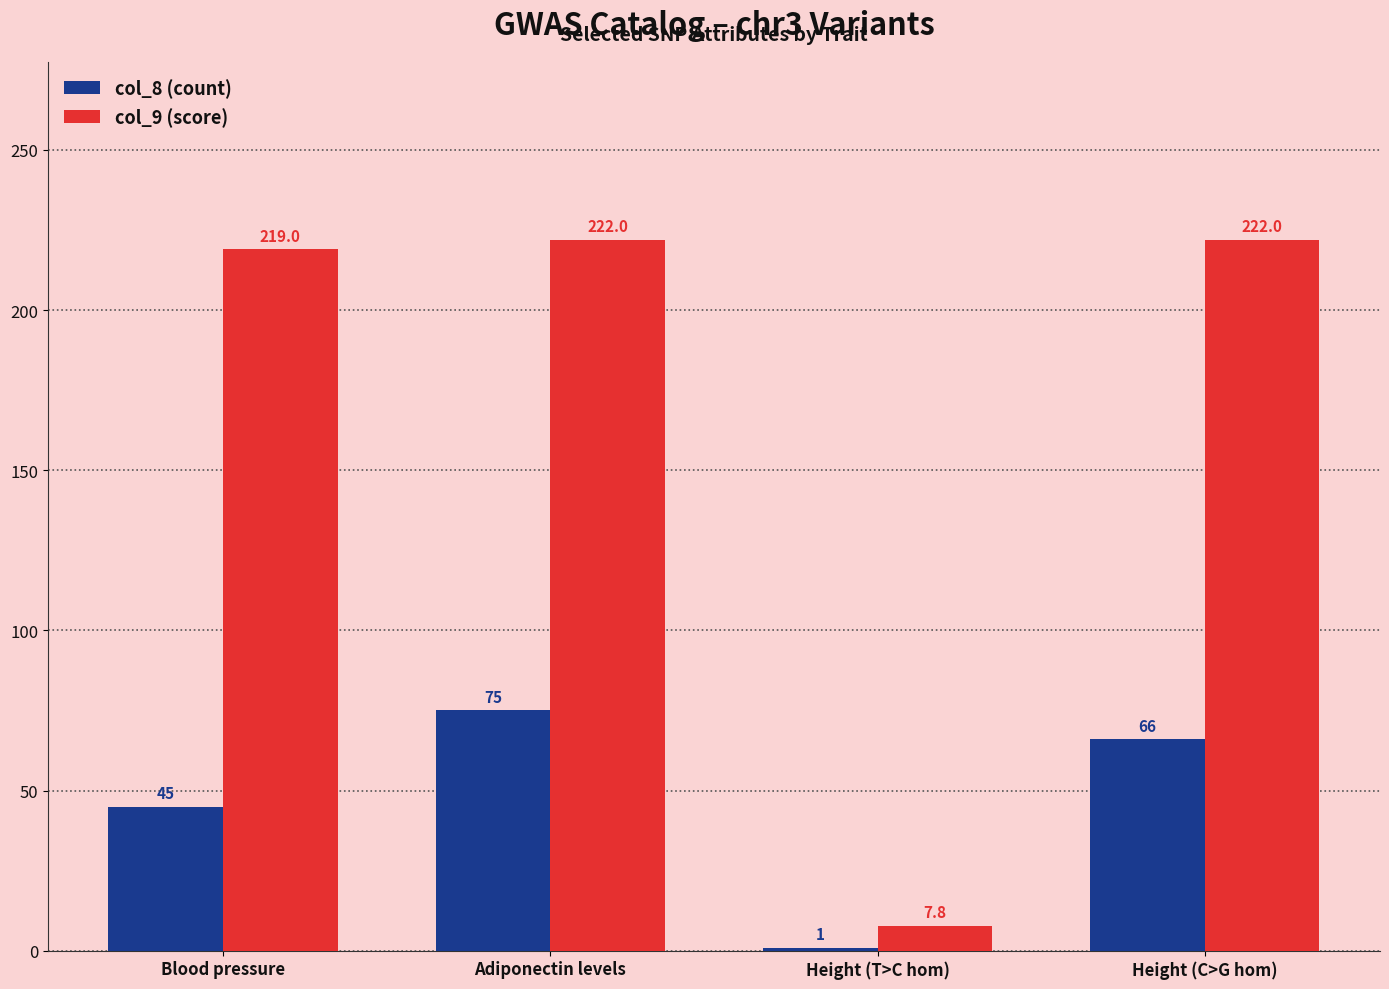

What is the value of the col_9 (score) bar at the 2nd from the left?

222.0